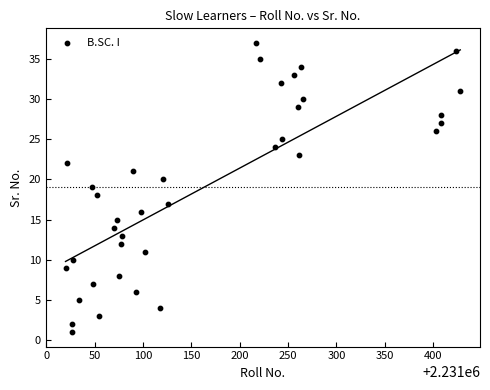

What is the range of Y values (max minus min)?

36